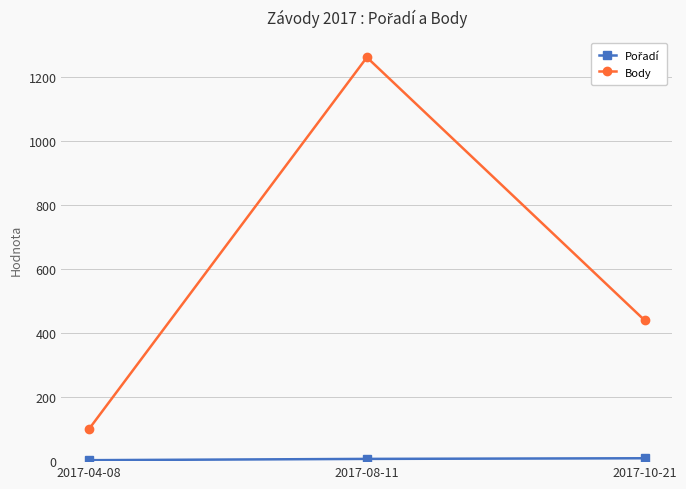

At which label is Body closest to 681?

2017-10-21